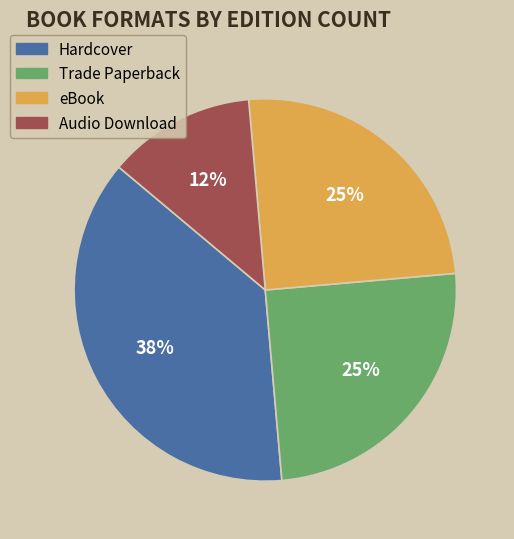

To the nearest percent, what percentage of the pie is eBook?

25%